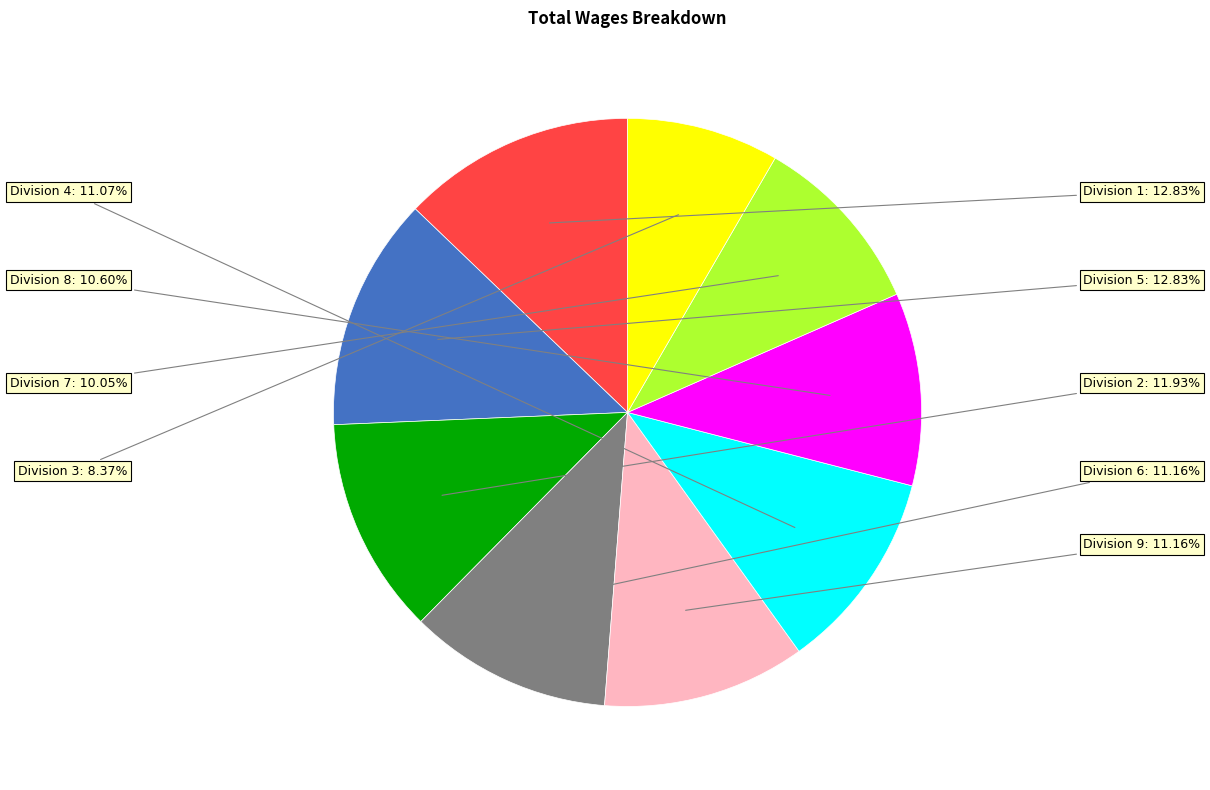

Is there any slice that represents more than half of the pie?

No